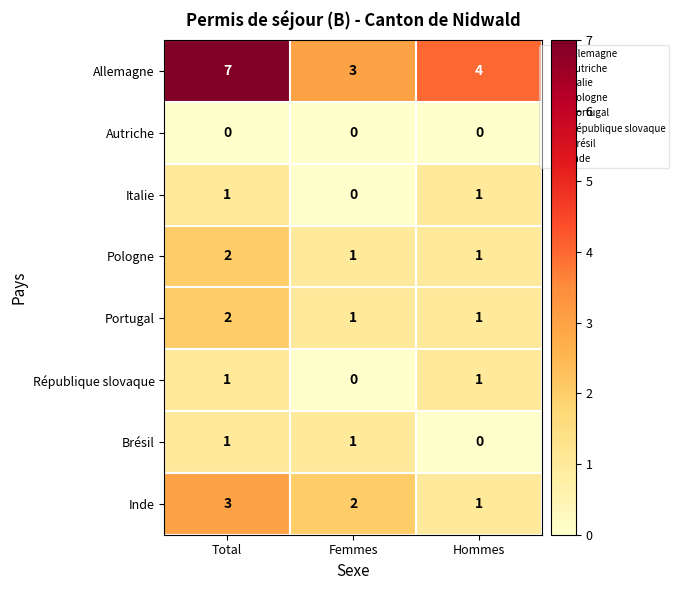

How many Pologne values are between 1 and 2?

3